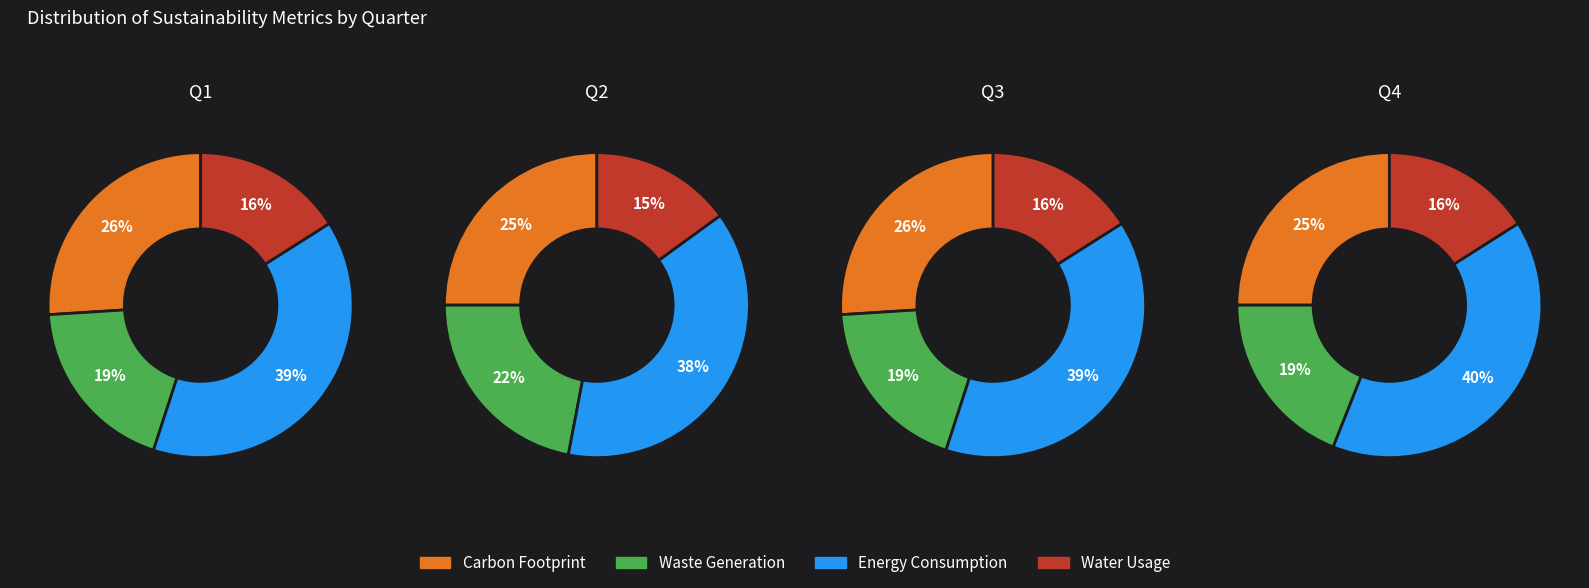

The 3 slice represents 25% of the pie. True or false?

True